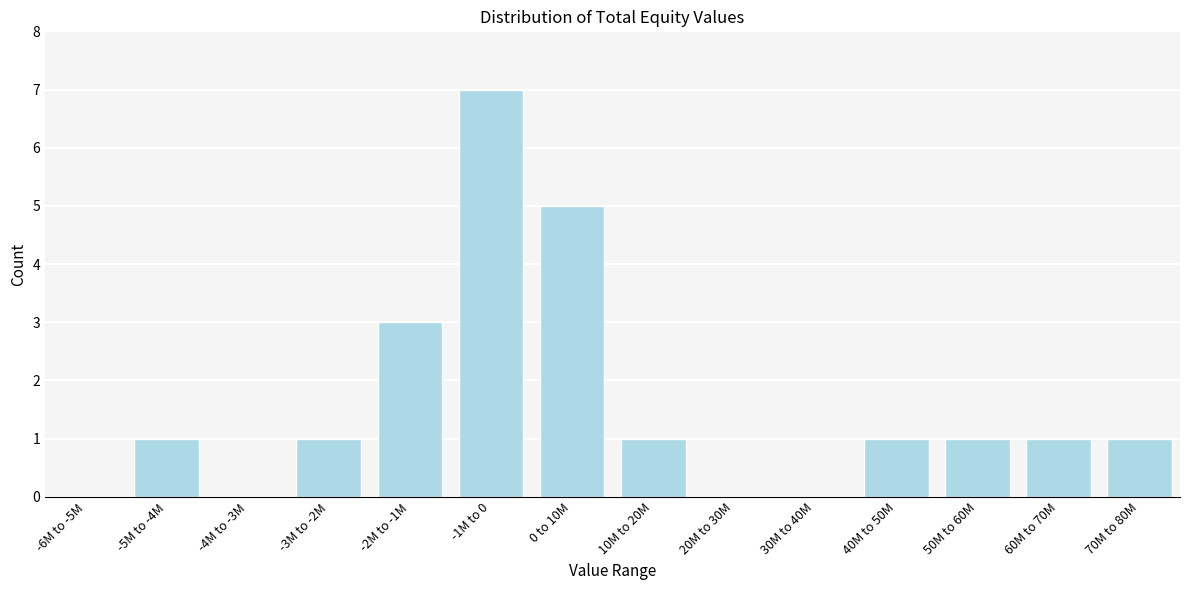

Reading left to right, what are all the values shown in this chart?

-6M to -5M=0	-5M to -4M=1	-4M to -3M=0	-3M to -2M=1	-2M to -1M=3	-1M to 0=7	0 to 10M=5	10M to 20M=1	20M to 30M=0	30M to 40M=0	40M to 50M=1	50M to 60M=1	60M to 70M=1	70M to 80M=1